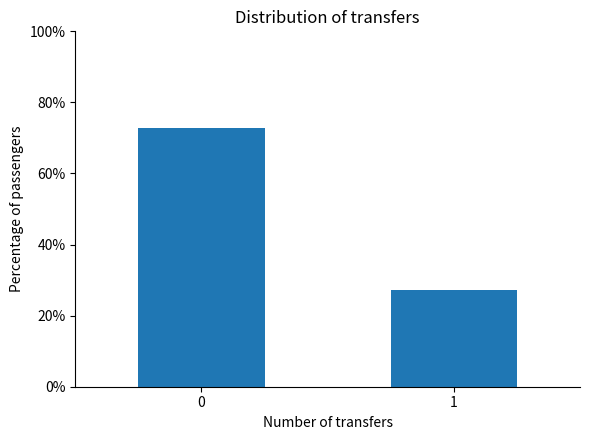

How many distinct data groups are displayed?

1